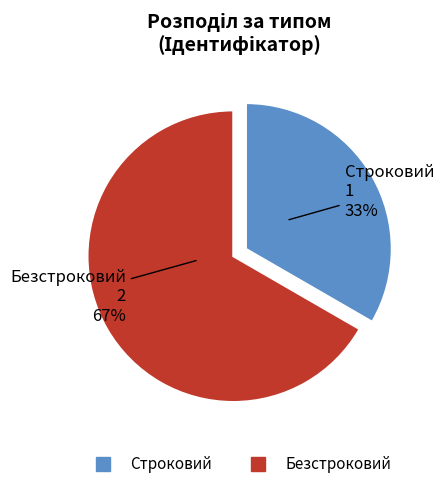

To the nearest percent, what is the combined percentage of Безстроковий and Строковий?

100%